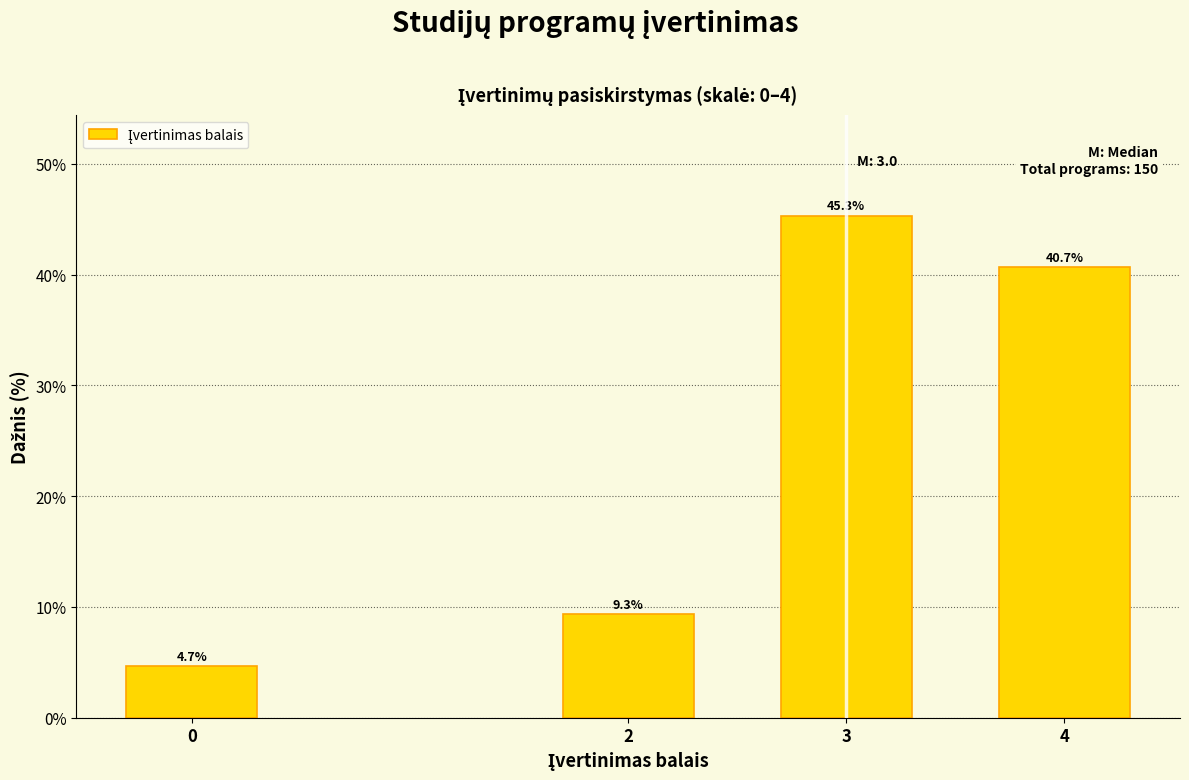

Reading left to right, transcribe all the data shown in this chart.

0=4.7	2=9.3	3=45.3	4=40.7